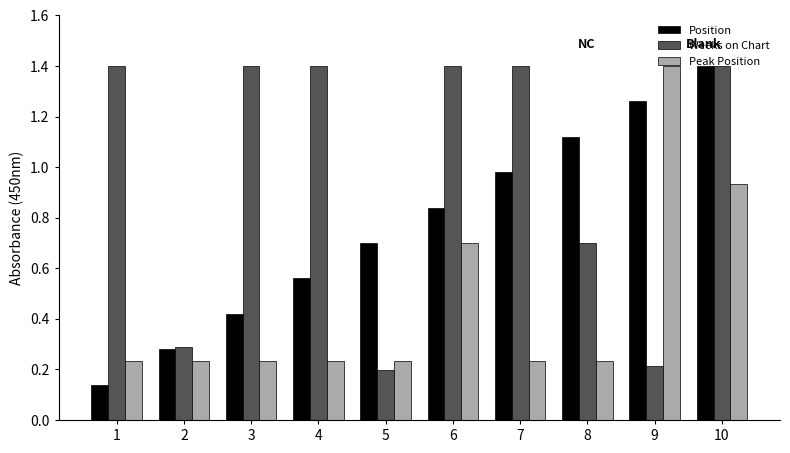

The Weeks on Chart series shows 0.3 at 2. True or false?

True